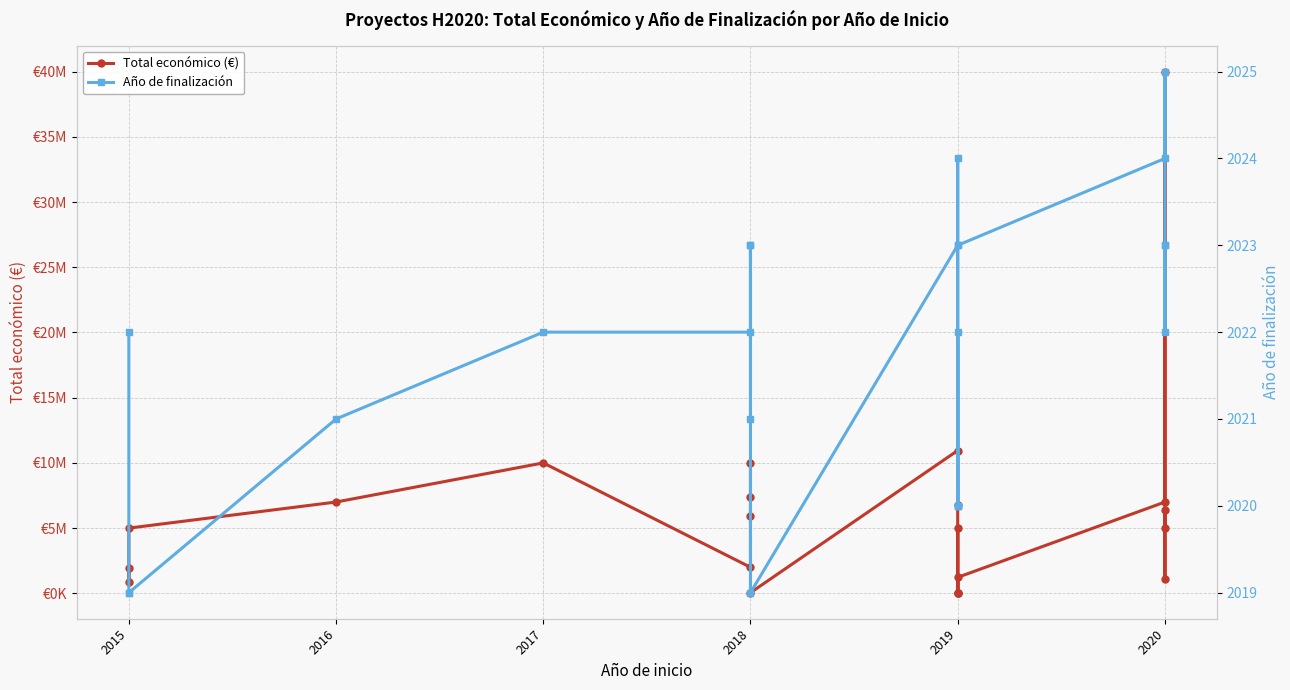

The Total económico (€) series shows 50000 at 2018. True or false?

True